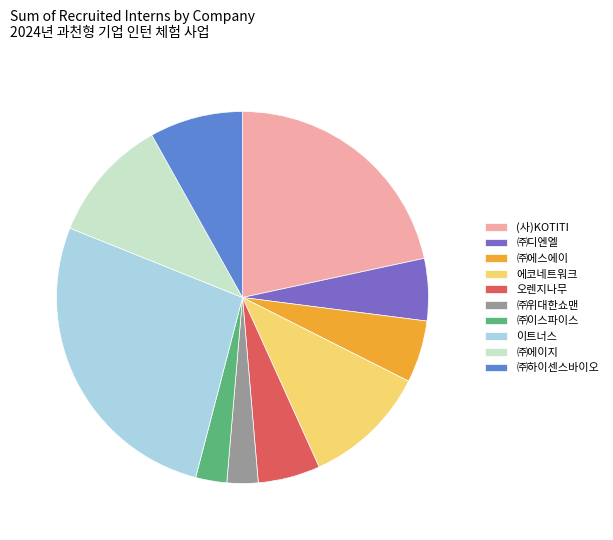

Between (사)KOTITI and ㈜디엔엘, which is larger?

(사)KOTITI